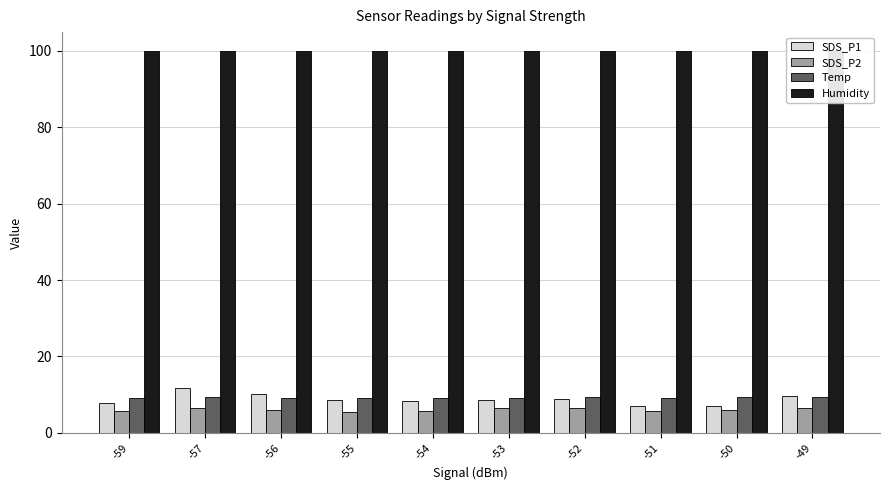

At which category is the sum across all series the highest?

-57